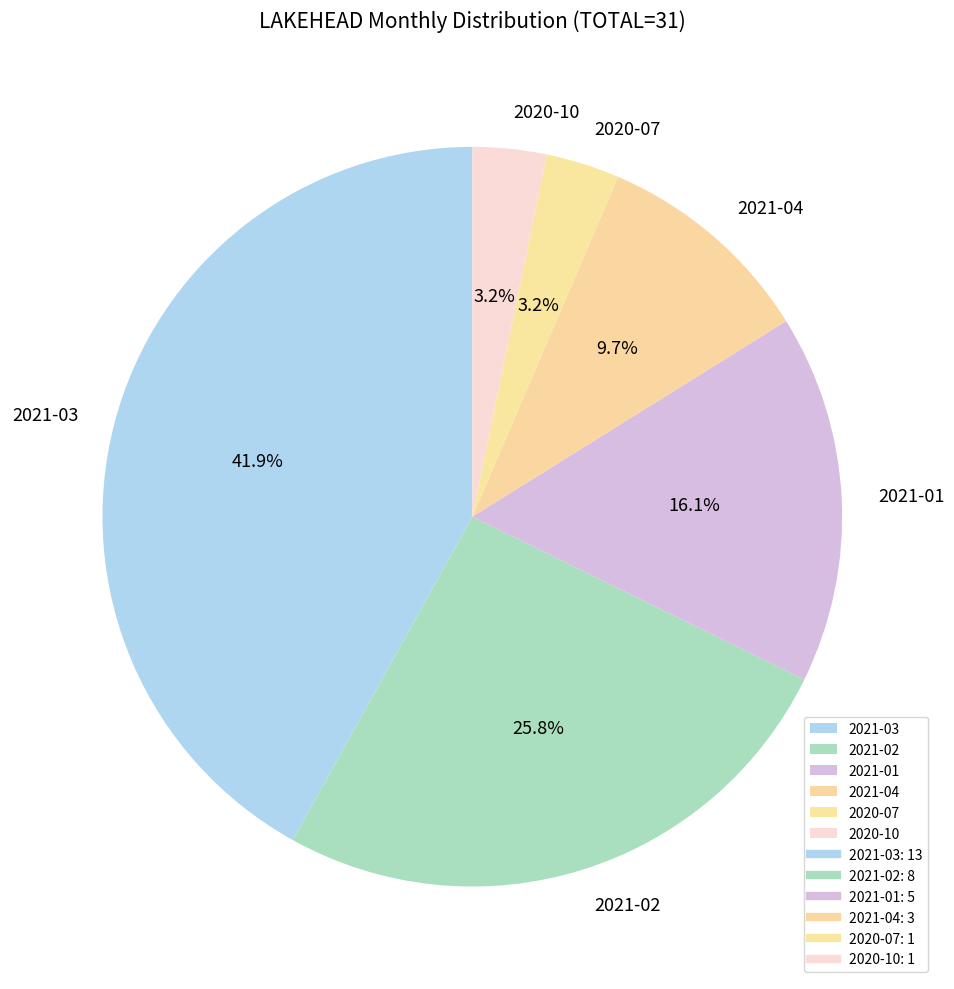

To the nearest percent, what is the difference between the 2021-01 and 2020-07 slice percentages?

13%